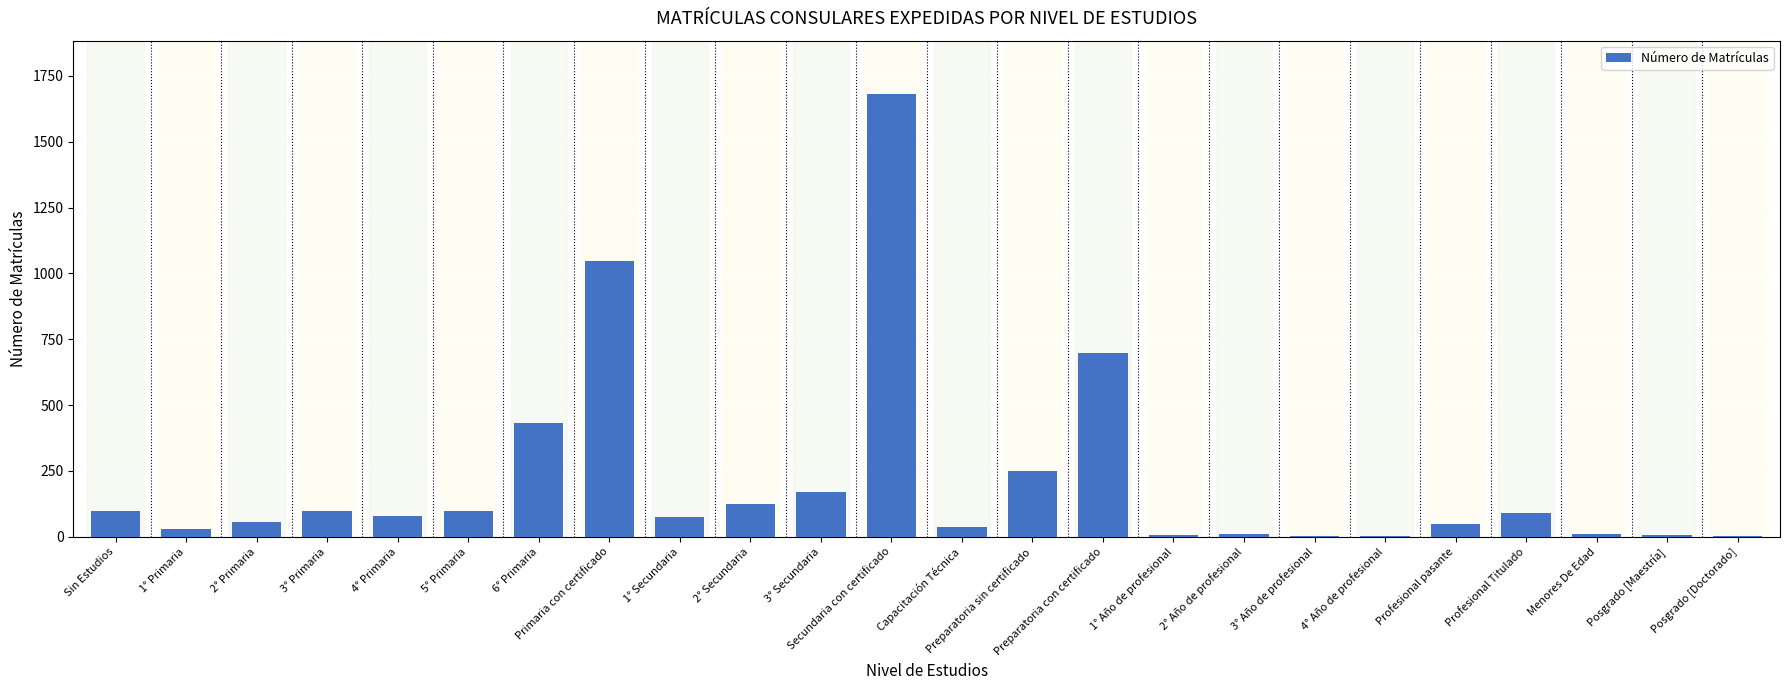

Which has a higher value, Preparatoria con certificado or 1° Primaria?

Preparatoria con certificado